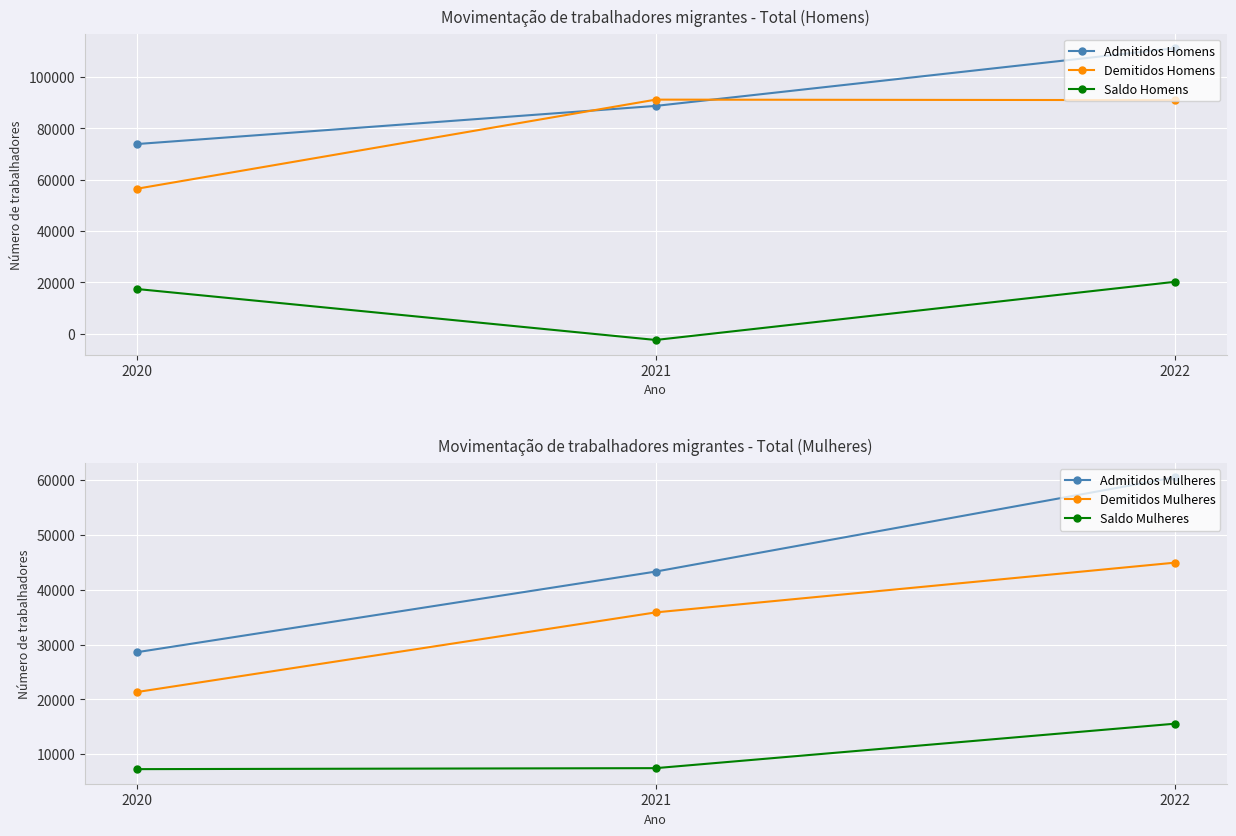

List the labels in order of Saldo Mulheres value, largest first.

2022, 2021, 2020